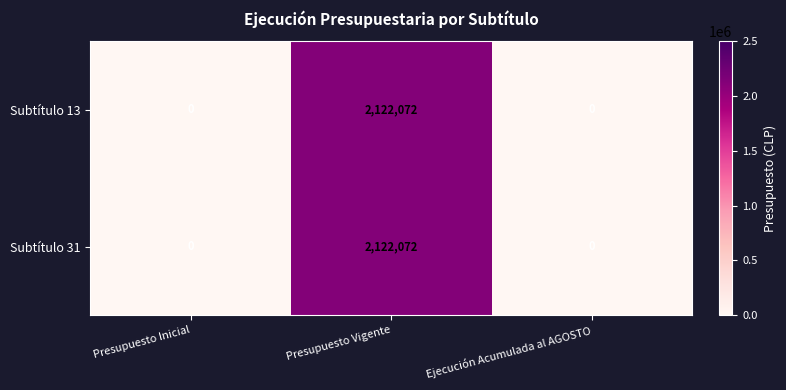

At which category is the sum across all series the highest?

Presupuesto Vigente